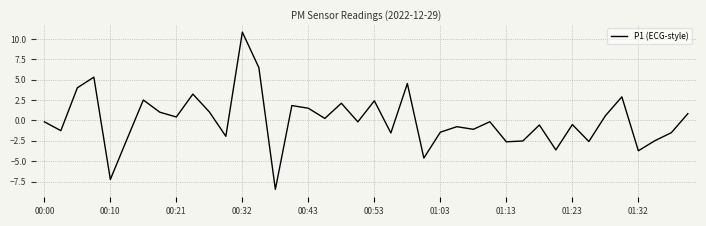

Is this an area chart (filled region under the line)?

No